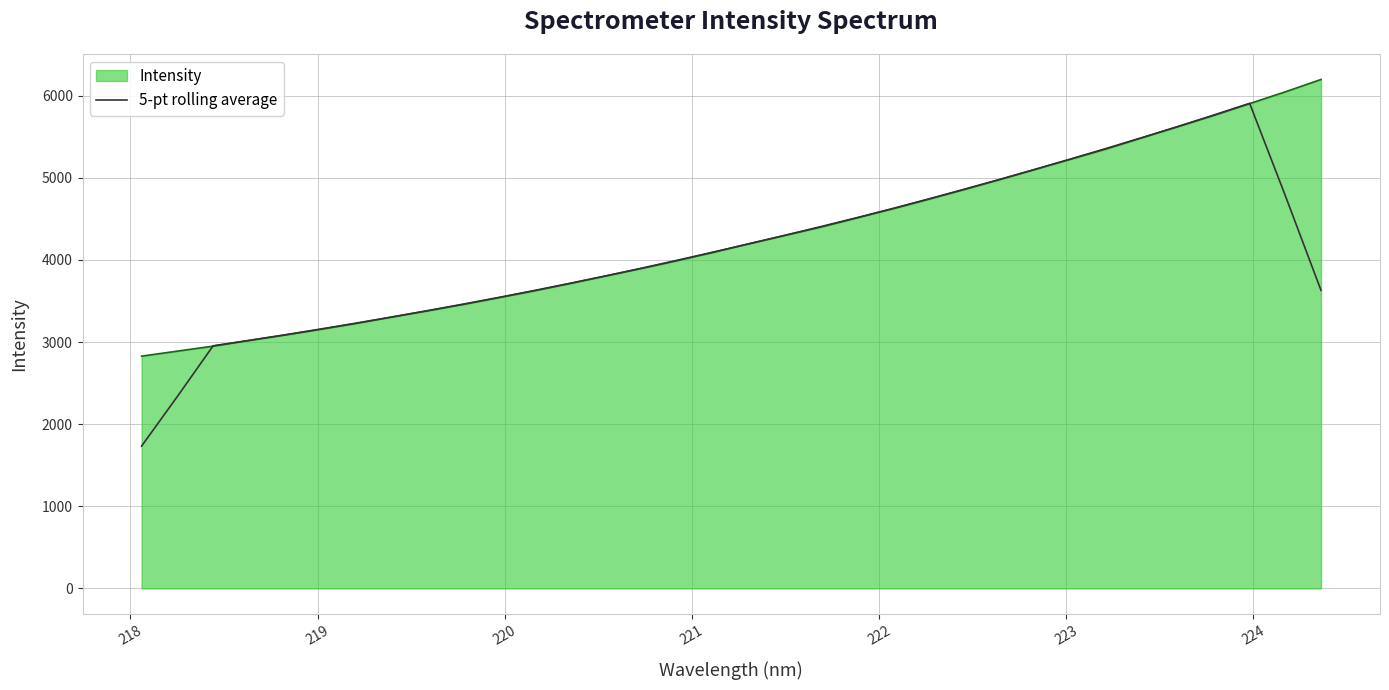

Which series has the widest spread of values?

5-pt rolling average